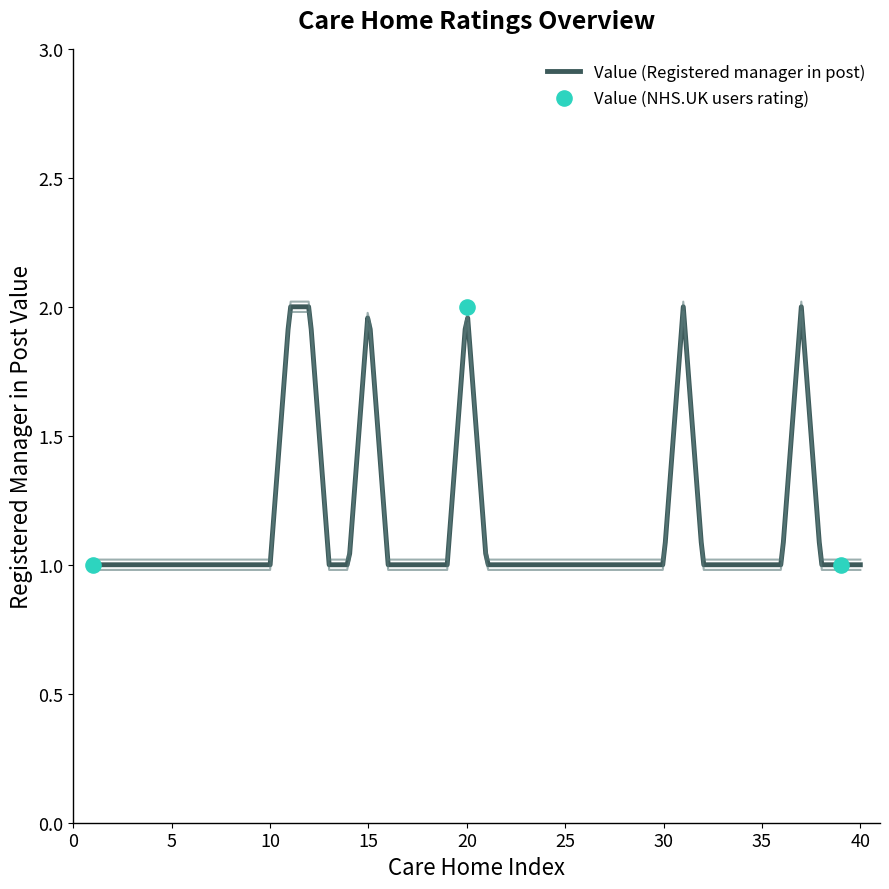

What is the total value across all series at 22?

1